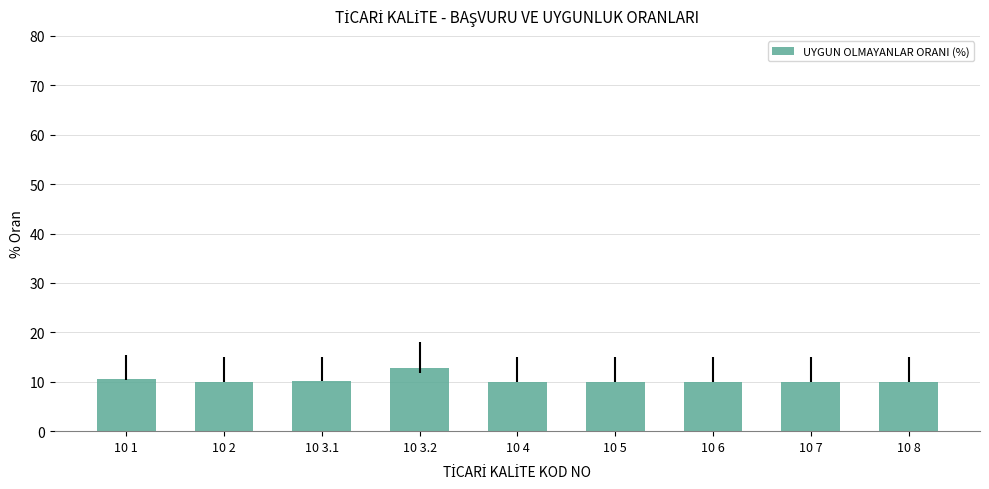

What is the smallest value displayed?

10.0